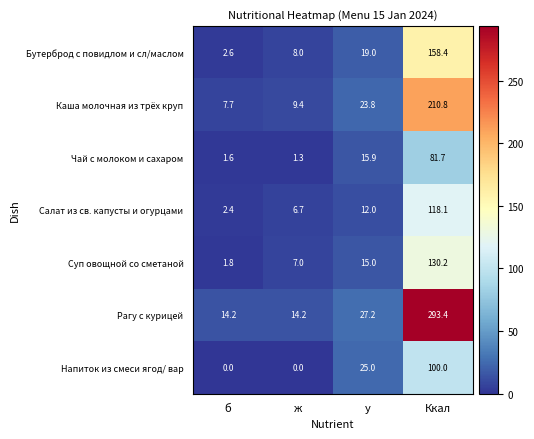

At Ккал, list the series in order from smallest to largest.

Чай с молоком и сахаром, Напиток из смеси ягод/ вар, Салат из св. капусты и огурцами, Суп овощной со сметаной, Бутерброд с повидлом и сл/маслом, Каша молочная из трёх круп, Рагу с курицей